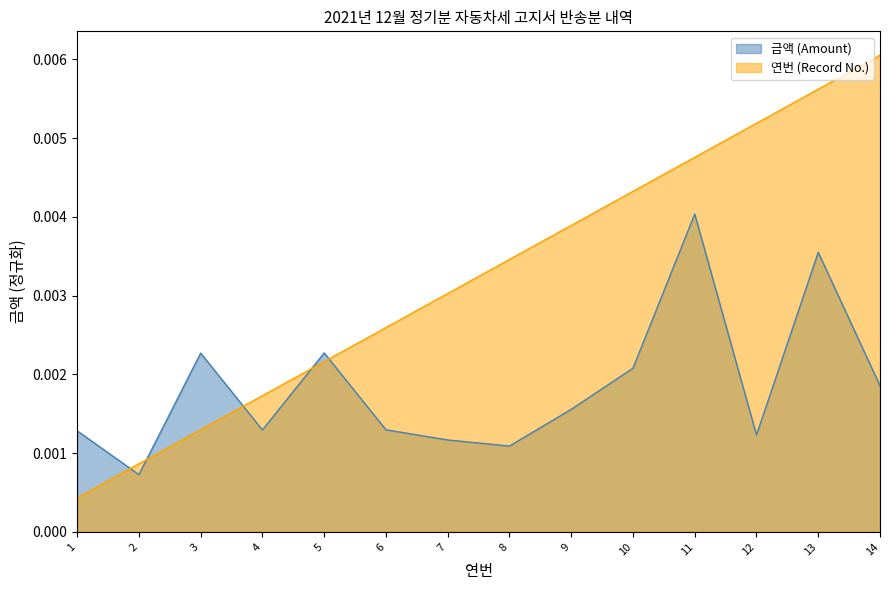

Which series ends up on top after the final intersection of 연번 (Record No.) and 금액 (Amount)?

연번 (Record No.)